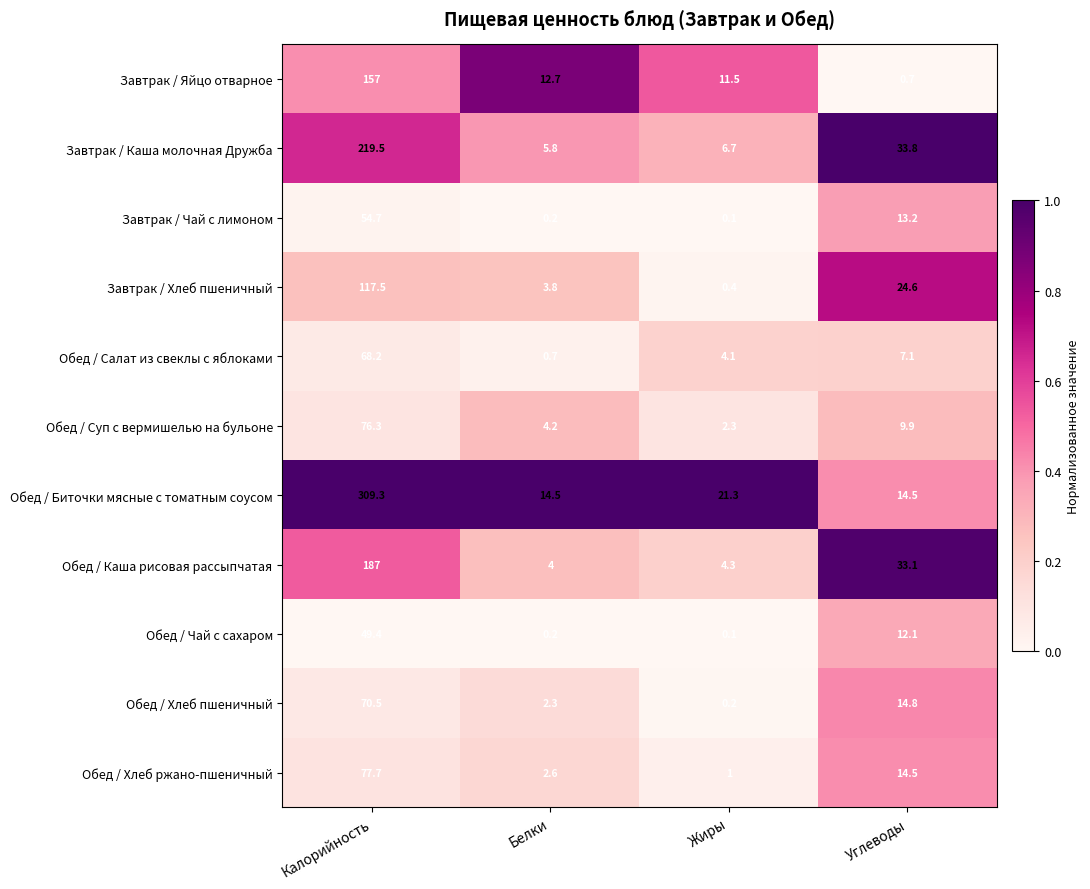

List the series in order of their peak value, lowest first.

Обед / Чай с сахаром, Завтрак / Чай с лимоном, Обед / Салат из свеклы с яблоками, Обед / Хлеб пшеничный, Обед / Суп с вермишелью на бульоне, Обед / Хлеб ржано-пшеничный, Завтрак / Хлеб пшеничный, Завтрак / Яйцо отварное, Обед / Каша рисовая рассыпчатая, Завтрак / Каша молочная Дружба, Обед / Биточки мясные с томатным соусом